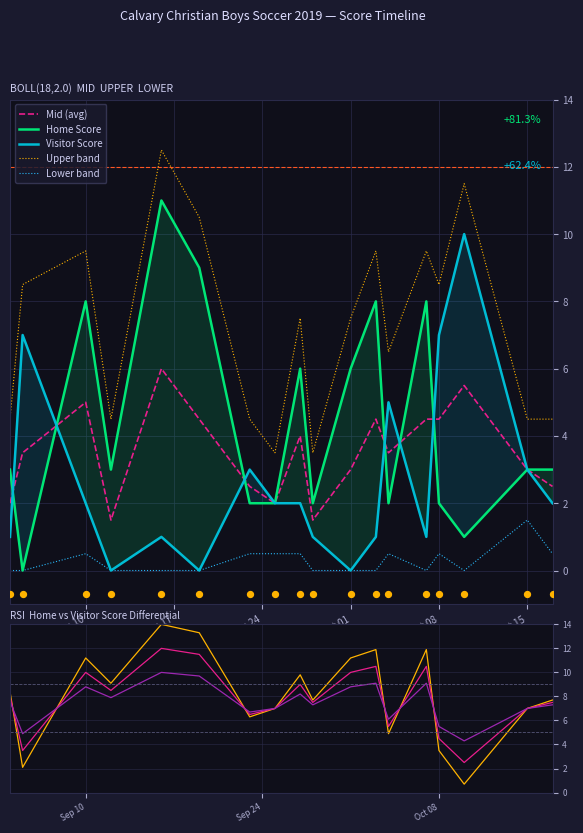

At how many categories does at least one series exceed 7?

6